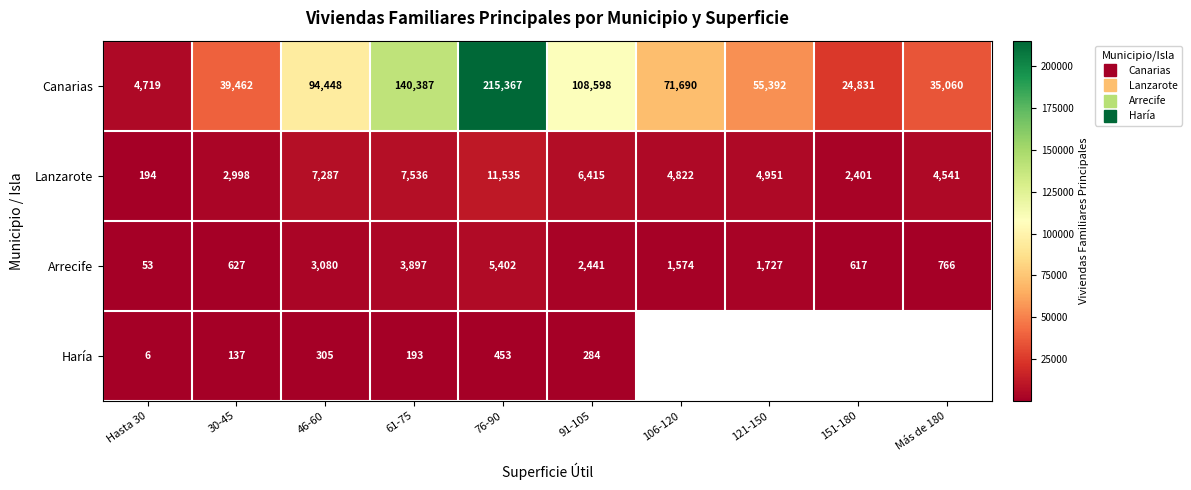

Which category has the highest value in the Haría series?

76-90